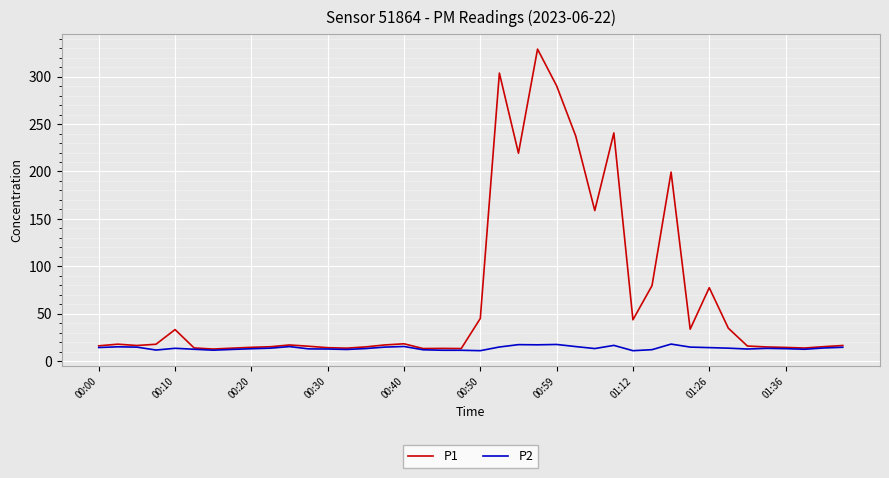

What are all the series names shown in the legend?

P1, P2